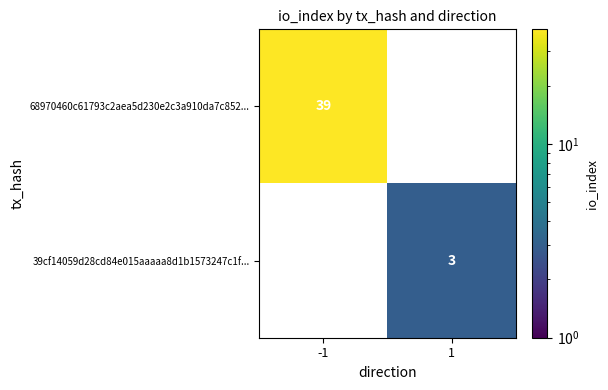

Which series has the largest range (max minus min)?

68970460c61793c2aea5d230e2c3a910da7c852...